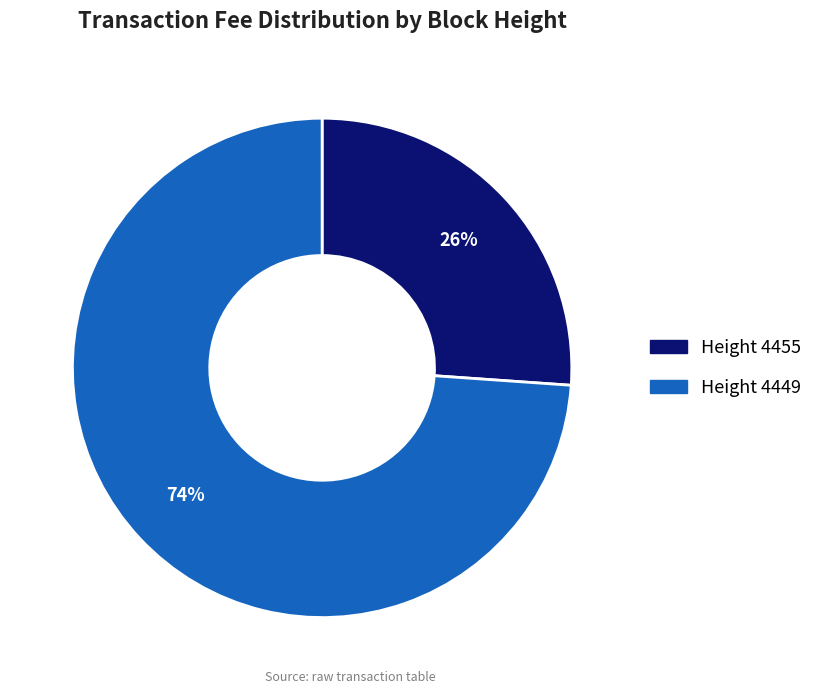

Does any single category account for the majority?

Yes